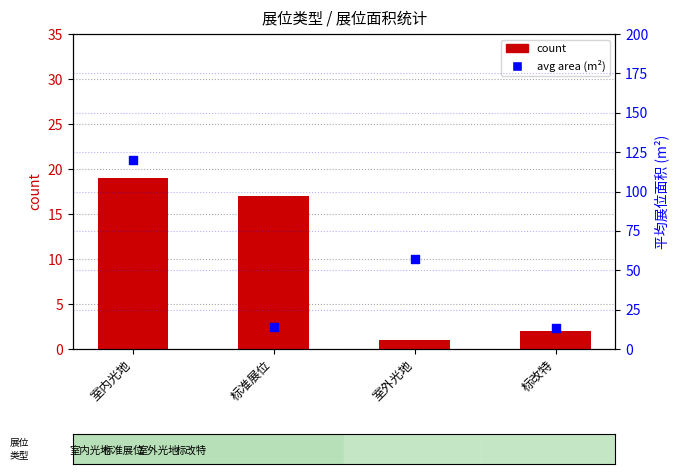

Which series has the widest spread of Y values?

avg area (m²)